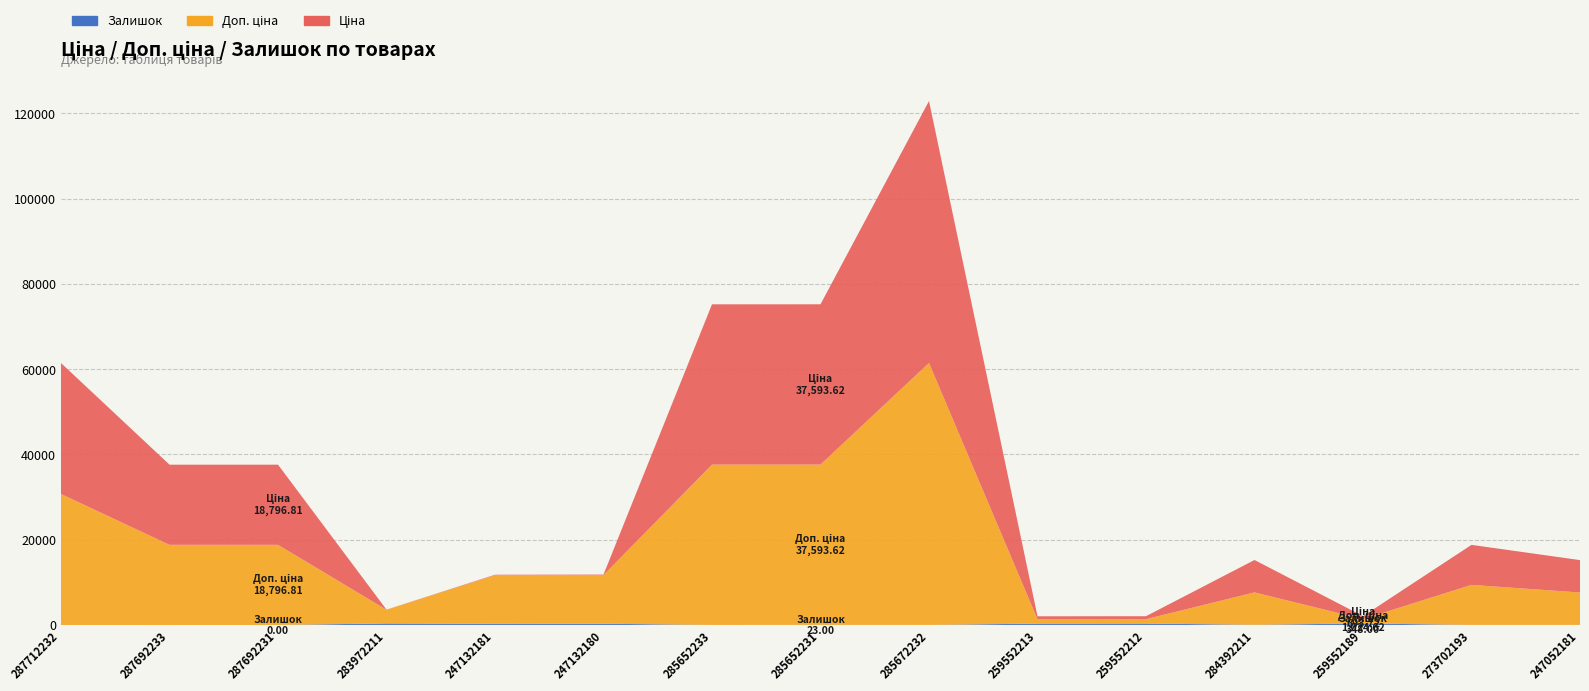

Reading left to right, what are all the values shown in this chart?

Ціна: 287712232=30717.1	287692233=18796.8	287692231=18796.8	283972211=32.0	247132181=114.1	247132180=114.1	285652233=37593.6	285652231=37593.6	285672232=61434.3	259552213=693.7	259552212=693.7	284392211=7596.5	259552189=693.7	273702193=9384.0	247052181=7596.5
Доп. ціна: 287712232=30717.1	287692233=18796.8	287692231=18796.8	283972211=3205.0	247132181=11410.0	247132180=11410.0	285652233=37593.6	285652231=37593.6	285672232=61434.3	259552213=1024.6	259552212=1024.6	284392211=7596.5	259552189=1024.6	273702193=9384.0	247052181=7596.5
Залишок: 287712232=0.0	287692233=0.0	287692231=0.0	283972211=360.0	247132181=260.0	247132180=290.0	285652233=13.0	285652231=23.0	285672232=16.0	259552213=318.0	259552212=335.0	284392211=44.0	259552189=348.0	273702193=18.0	247052181=20.0